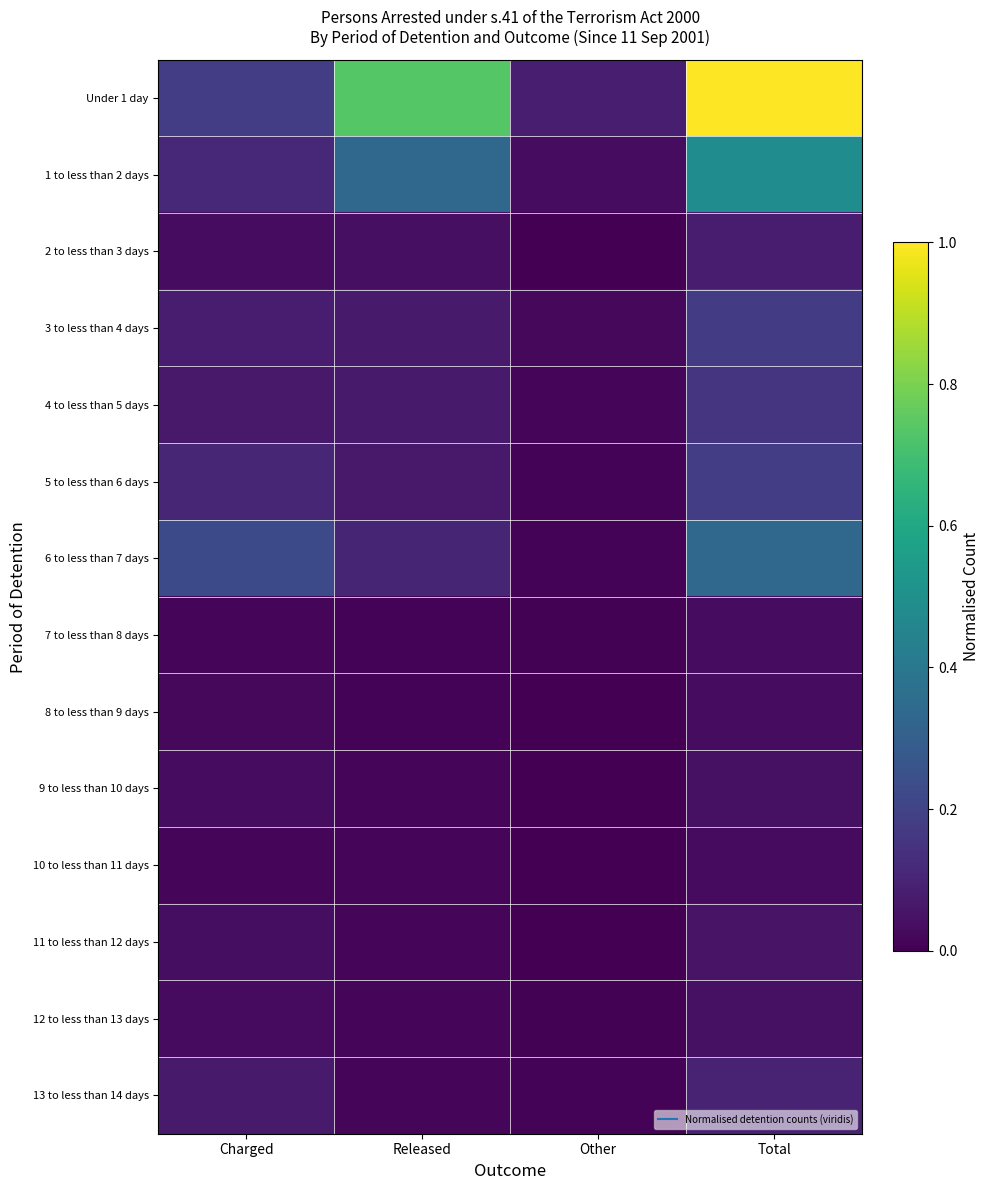

At Other, list the series in order from smallest to largest.

10 to less than 11 days, 11 to less than 12 days, 2 to less than 3 days, 8 to less than 9 days, 9 to less than 10 days, 12 to less than 13 days, 7 to less than 8 days, 5 to less than 6 days, 13 to less than 14 days, 6 to less than 7 days, 4 to less than 5 days, 3 to less than 4 days, 1 to less than 2 days, Under 1 day